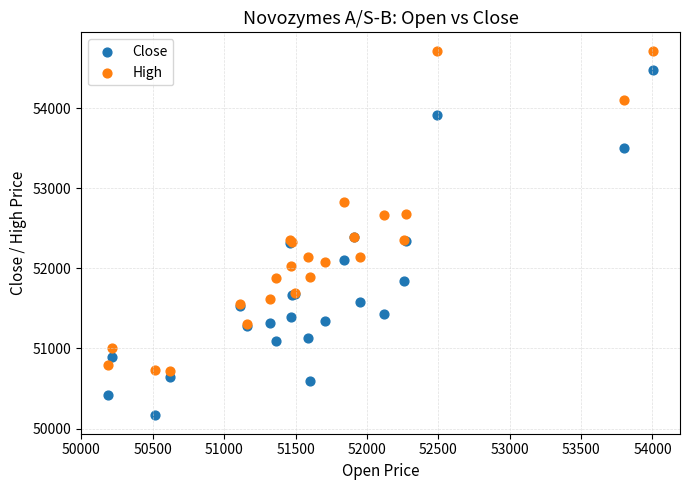

Which series reaches the minimum Y coordinate?

Close